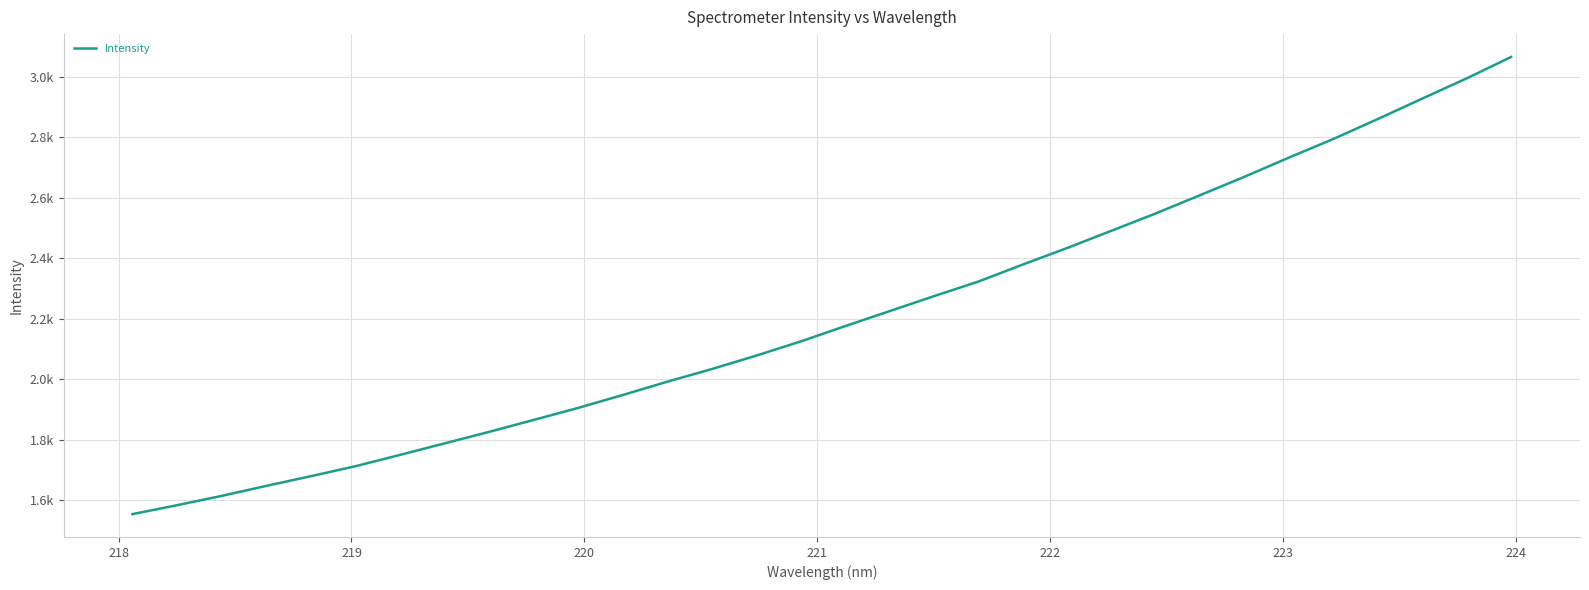

Does the chart display data point markers on the line(s)?

No